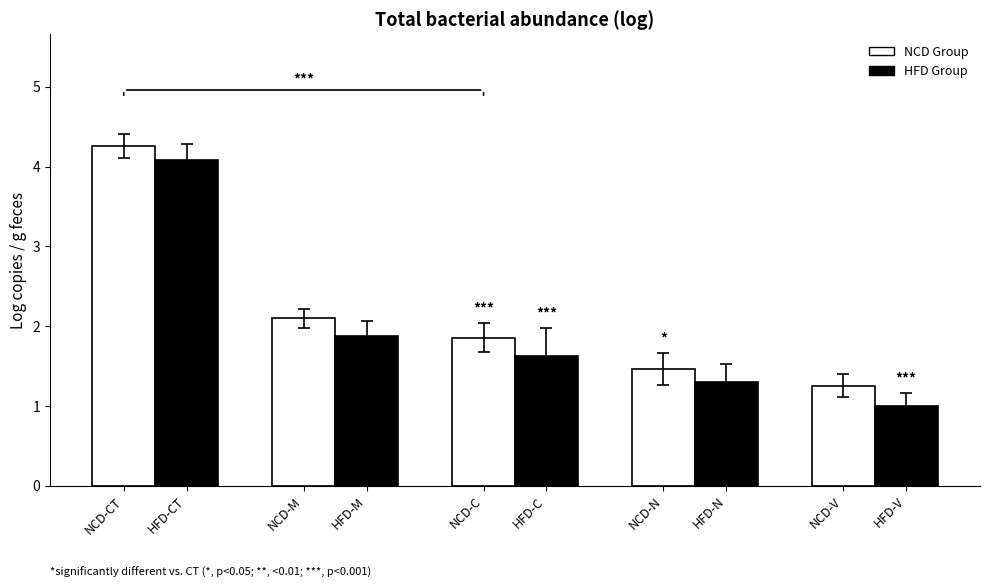

What is the difference between the second highest and minimum values in the NCD Group series?

0.8